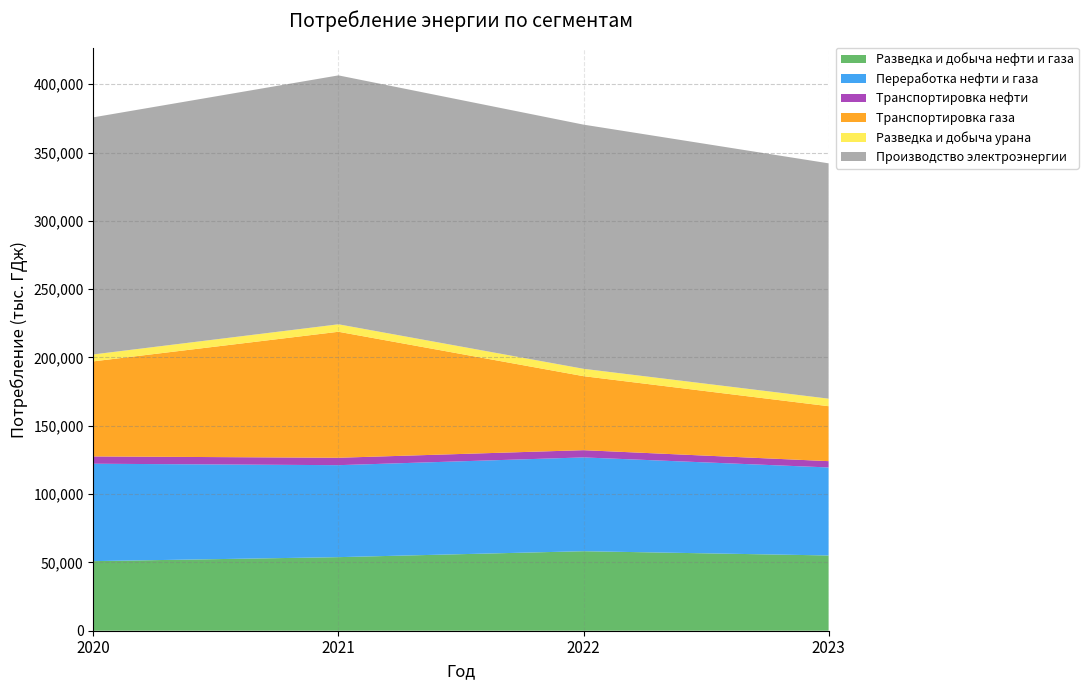

Reading right to left, extract all data points from this chart.

Разведка и добыча нефти и газа: 2023=55083	2022=58200	2021=53853	2020=50937
Переработка нефти и газа: 2023=64423	2022=68654	2021=67323	2020=71294
Транспортировка нефти: 2023=4619	2022=5298	2021=5423	2020=5344
Транспортировка газа: 2023=40212	2022=54170	2021=92220	2020=69586
Разведка и добыча урана: 2023=5514	2022=5388	2021=5469	2020=5071
Производство электроэнергии: 2023=172254	2022=178718	2021=182187	2020=173540